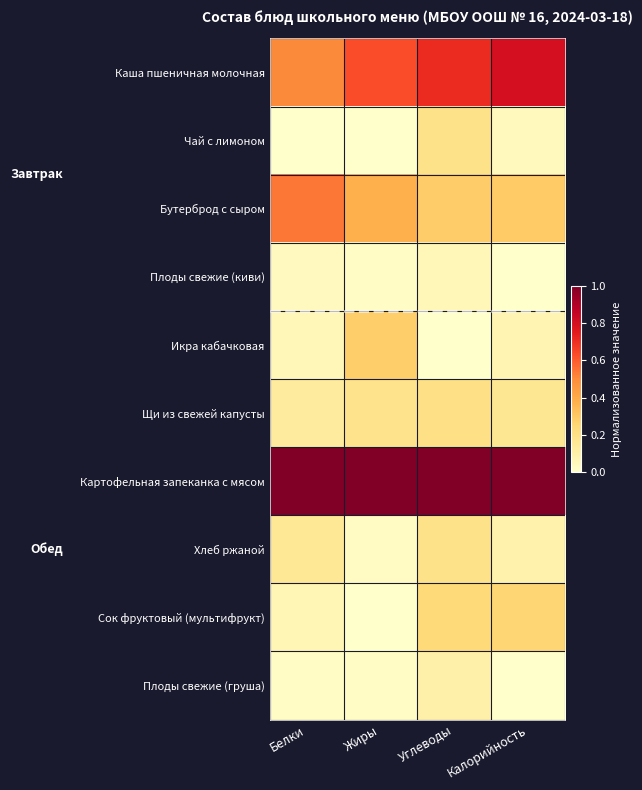

Reading left to right, list all the values displayed in this chart.

Каша пшеничная молочная: Белки=0.5	Жиры=0.6	Углеводы=0.7	Калорийность=0.8
Чай с лимоном: Белки=0.0	Жиры=0.0	Углеводы=0.2	Калорийность=0.0
Бутерброд с сыром: Белки=0.5	Жиры=0.4	Углеводы=0.3	Калорийность=0.3
Плоды свежие (киви): Белки=0.0	Жиры=0.0	Углеводы=0.1	Калорийность=0.0
Икра кабачковая: Белки=0.1	Жиры=0.3	Углеводы=0.0	Калорийность=0.1
Щи из свежей капусты: Белки=0.1	Жиры=0.2	Углеводы=0.2	Калорийность=0.2
Картофельная запеканка с мясом: Белки=1.0	Жиры=1.0	Углеводы=1.0	Калорийность=1.0
Хлеб ржаной: Белки=0.2	Жиры=0.0	Углеводы=0.2	Калорийность=0.1
Сок фруктовый (мультифрукт): Белки=0.1	Жиры=0.0	Углеводы=0.2	Калорийность=0.3
Плоды свежие (груша): Белки=0.0	Жиры=0.0	Углеводы=0.1	Калорийность=0.0